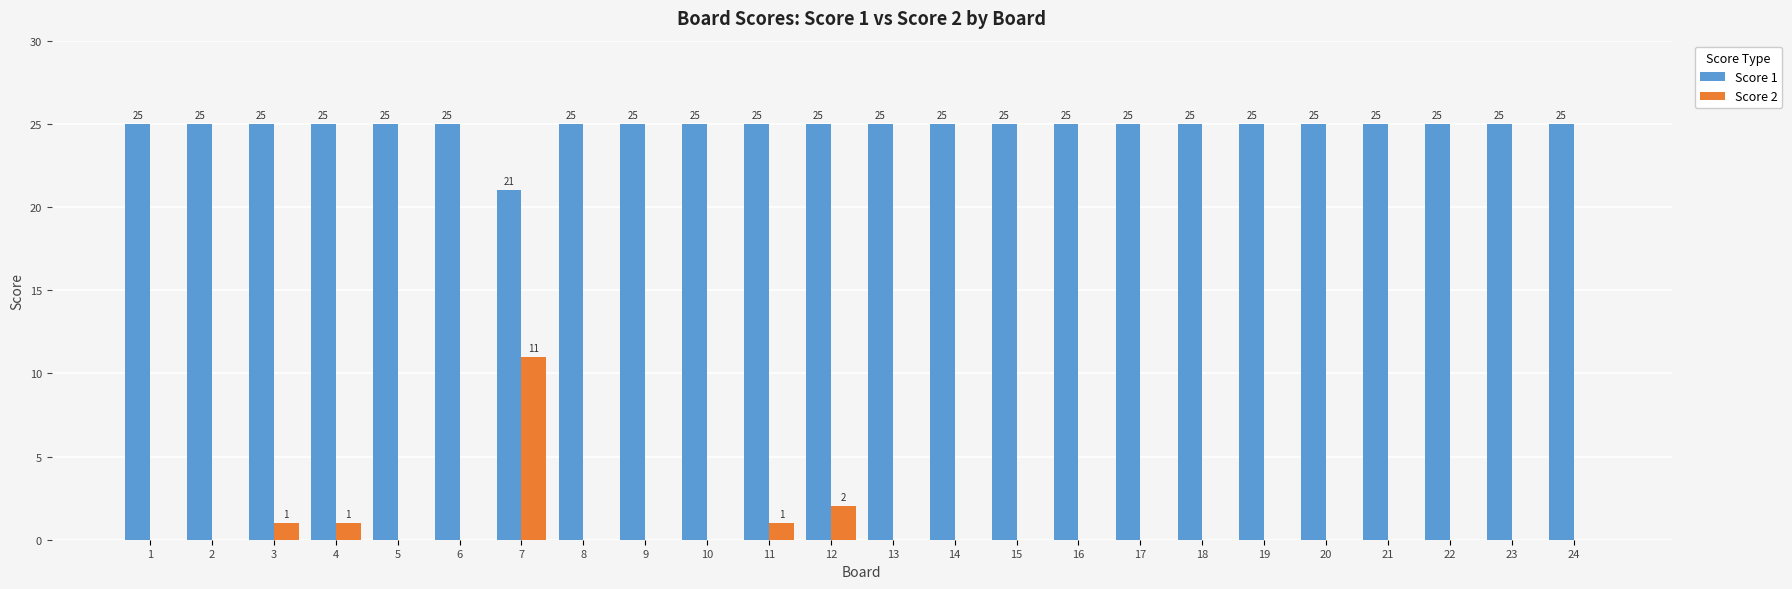

Is it true that Score 1 equals 25 at 9?

True